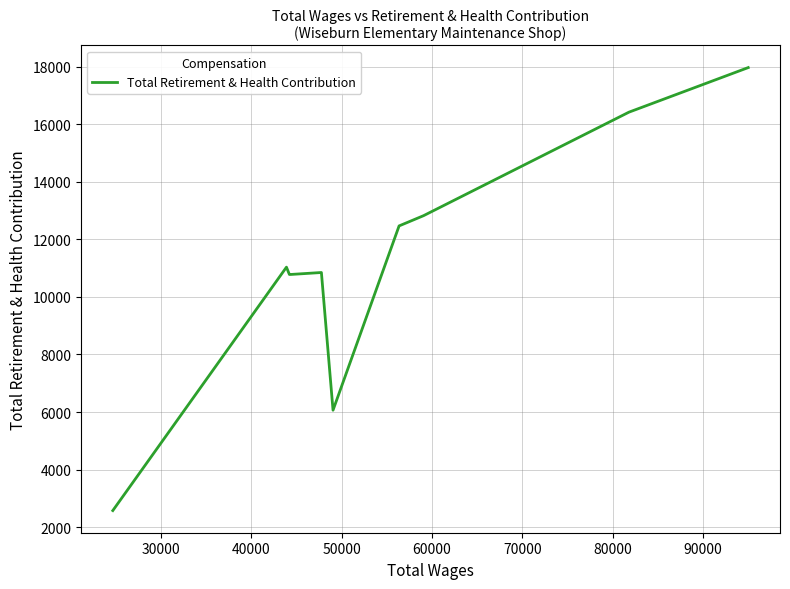

What is the maximum value shown in the chart?

17974.6